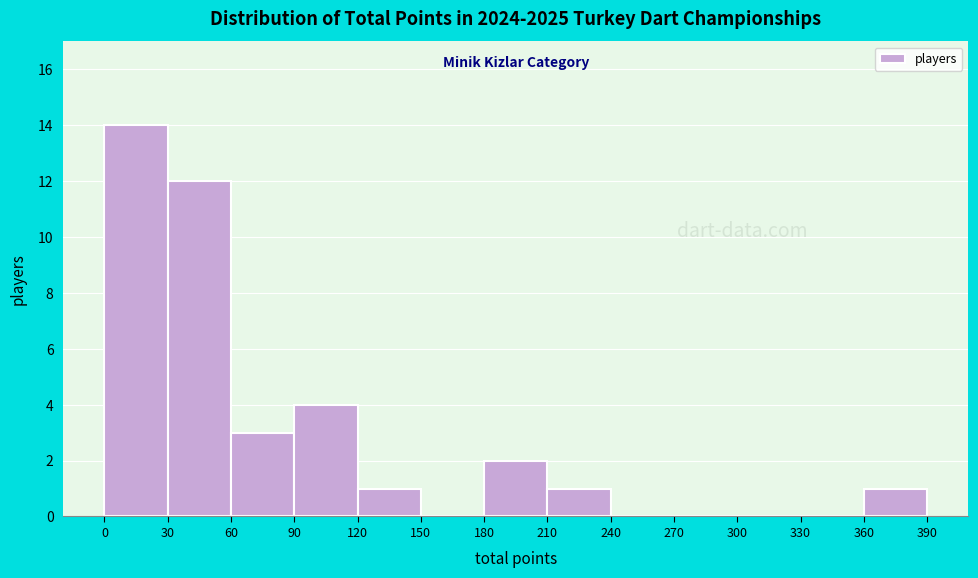

What is the height of the bar covering 180 to 210 on the x-axis? The values are not printed on the chart, so give them approximately, as read against the axis.

2